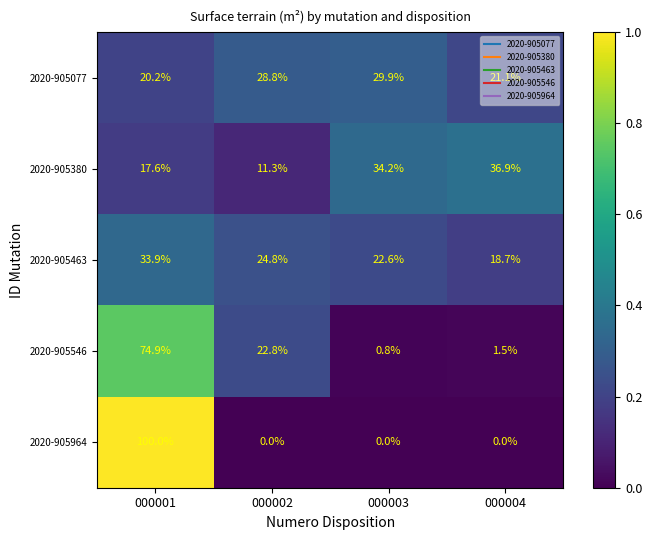

What is the greatest value displayed?

100.0